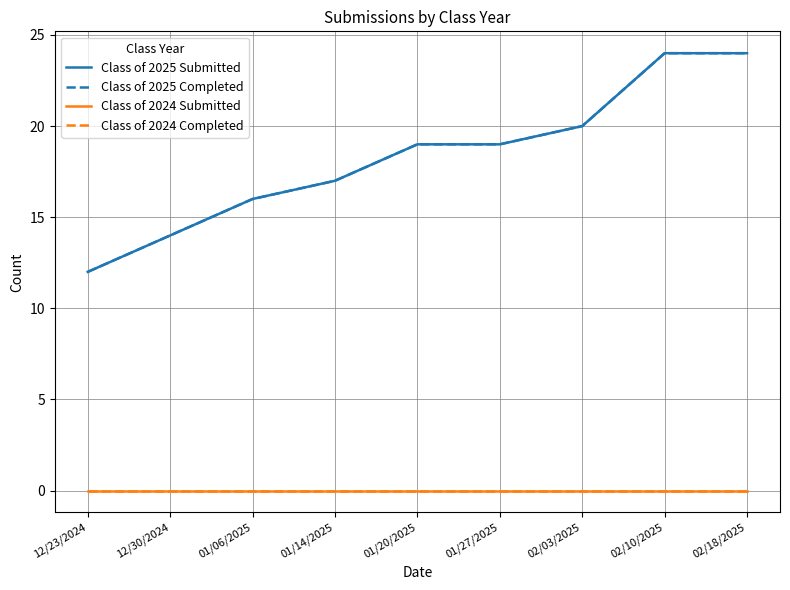

True or false: Class of 2024 Completed and Class of 2025 Completed intersect in this chart.

False